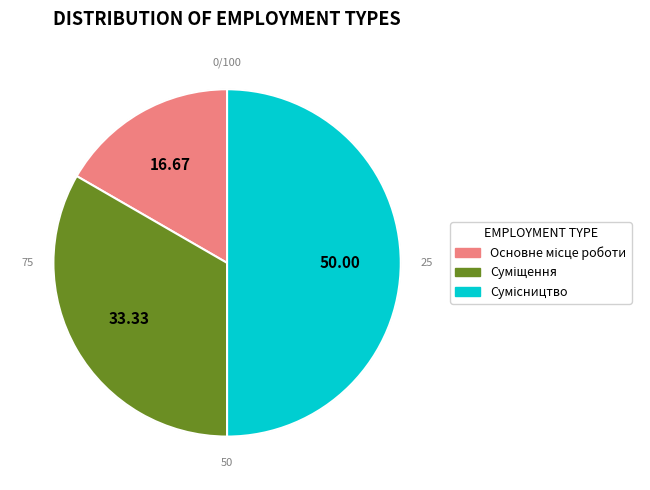

To the nearest percent, what percentage of the pie is Сумісництво?

50%